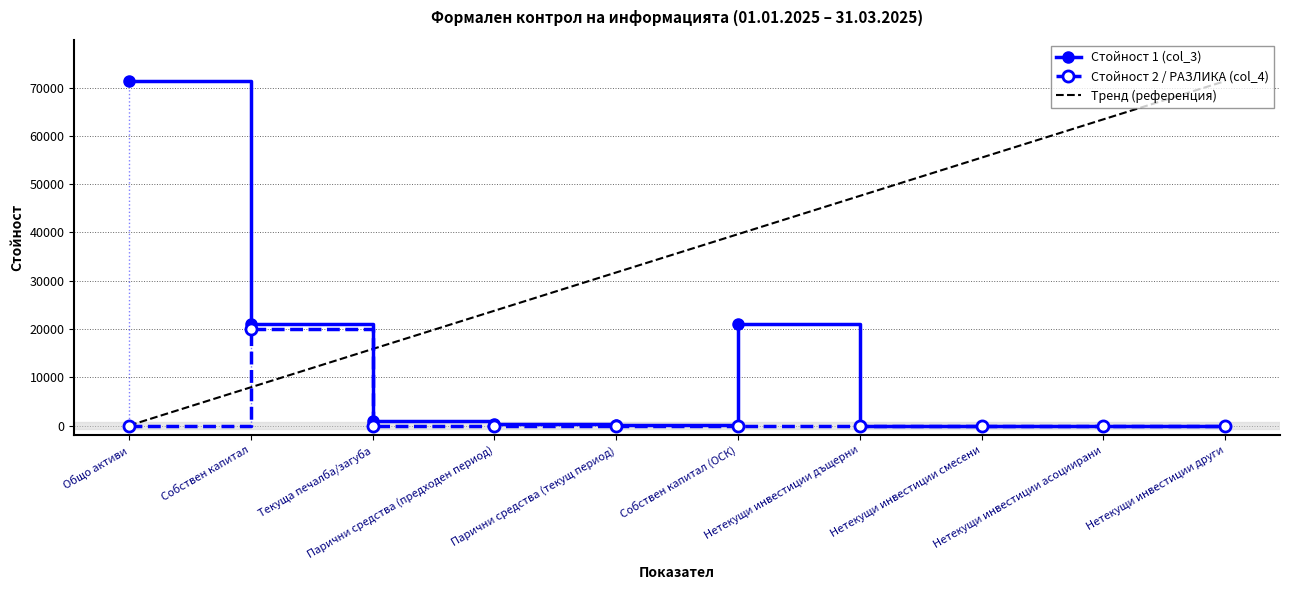

List the series in order of their overall mean, lowest first.

Стойност 2 / РАЗЛИКА (col_4), Стойност 1 (col_3), Тренд (референция)